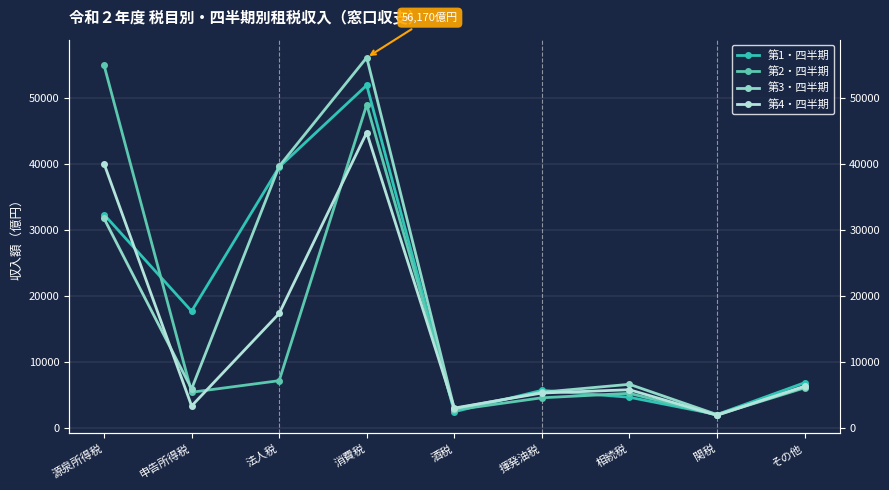

What position from the left is 酒税?

5